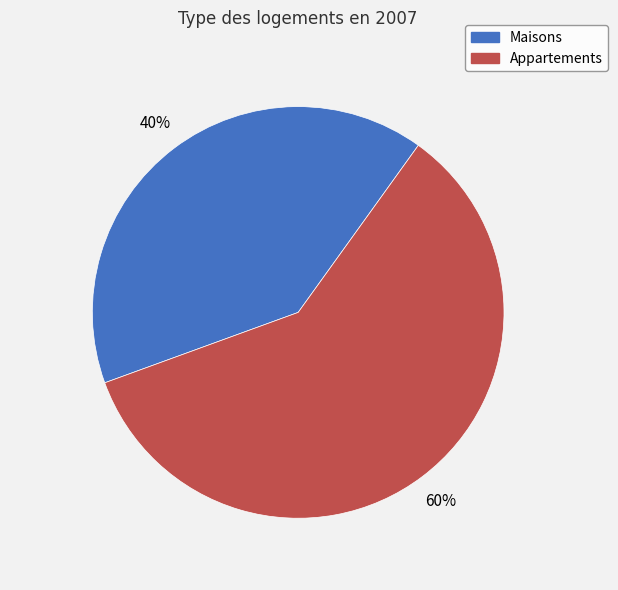

To the nearest percent, what is the average slice percentage?

50%